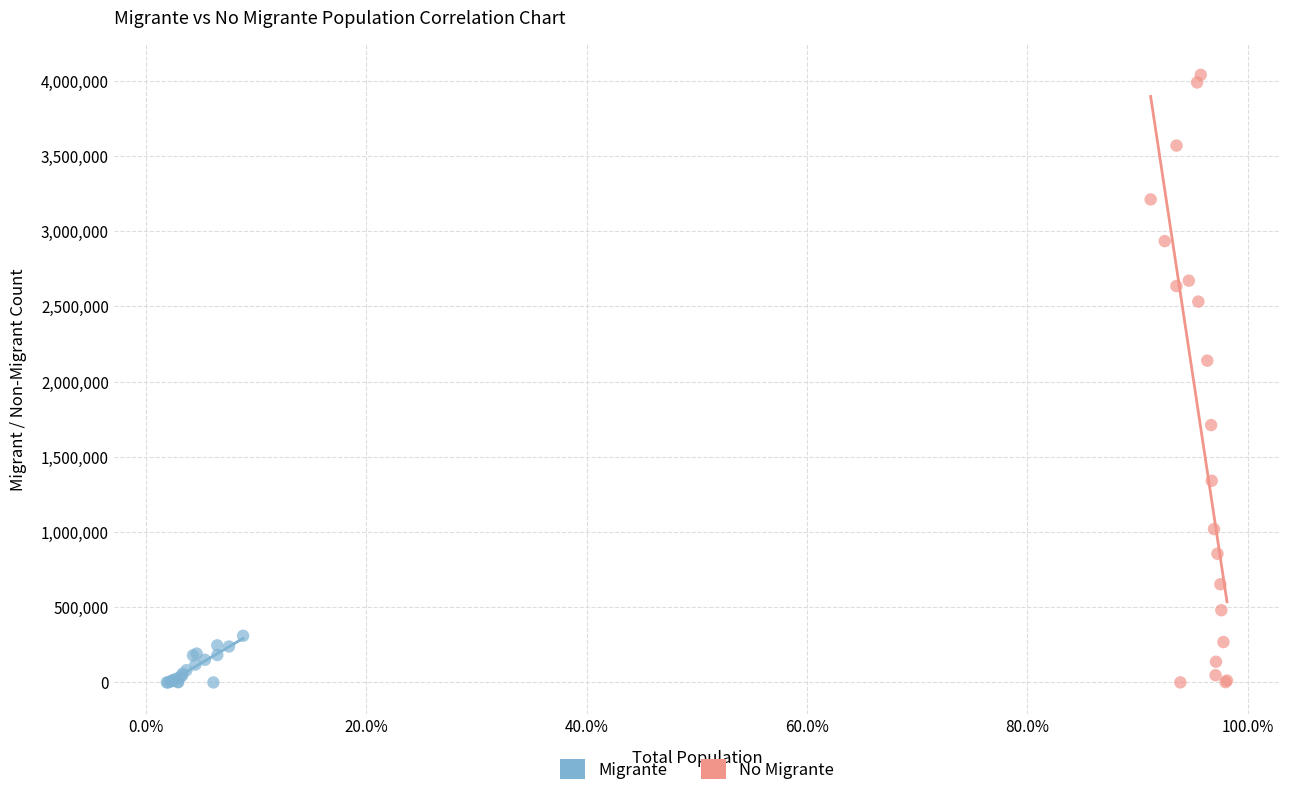

Which series contains the highest Y value?

No Migrante